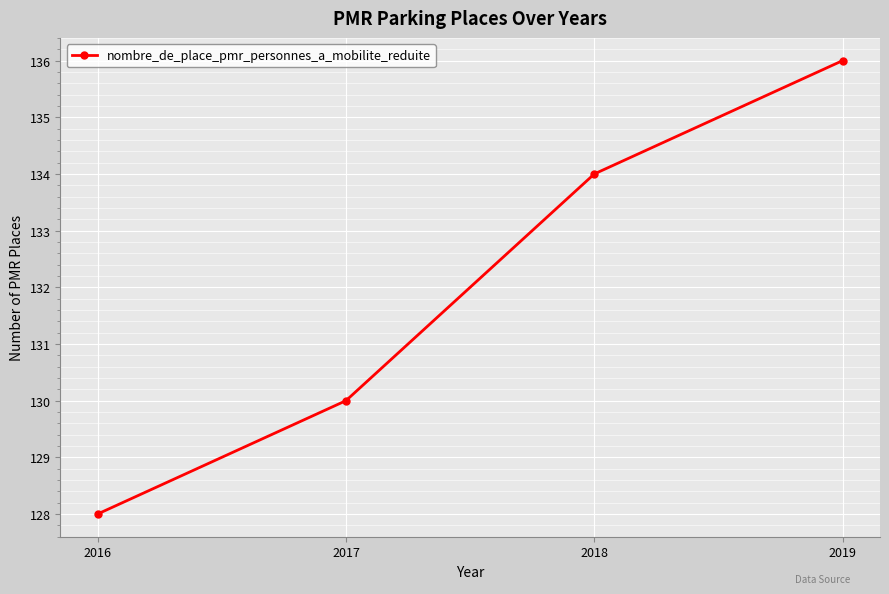

How many lines are shown in the chart?

1